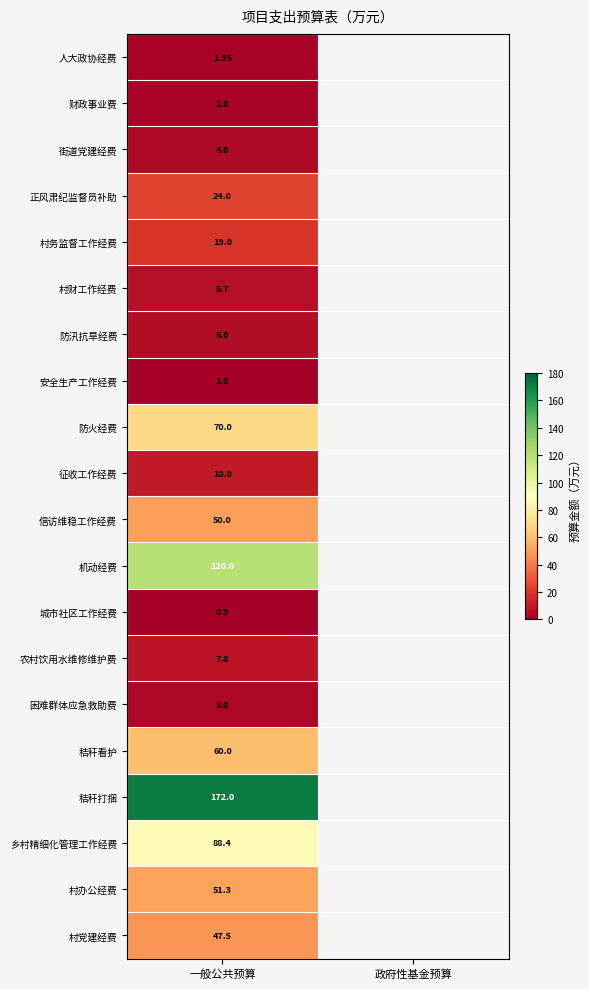

At 一般公共预算, list the series in order from largest to smallest.

秸秆打捆, 机动经费, 乡村精细化管理工作经费, 防火经费, 秸秆看护, 村办公经费, 信访维稳工作经费, 村党建经费, 正风肃纪监督员补助, 村务监督工作经费, 征收工作经费, 农村饮用水维修维护费, 村财工作经费, 防汛抗旱经费, 街道党建经费, 困难群体应急救助费, 财政事业费, 人大政协经费, 安全生产工作经费, 城市社区工作经费